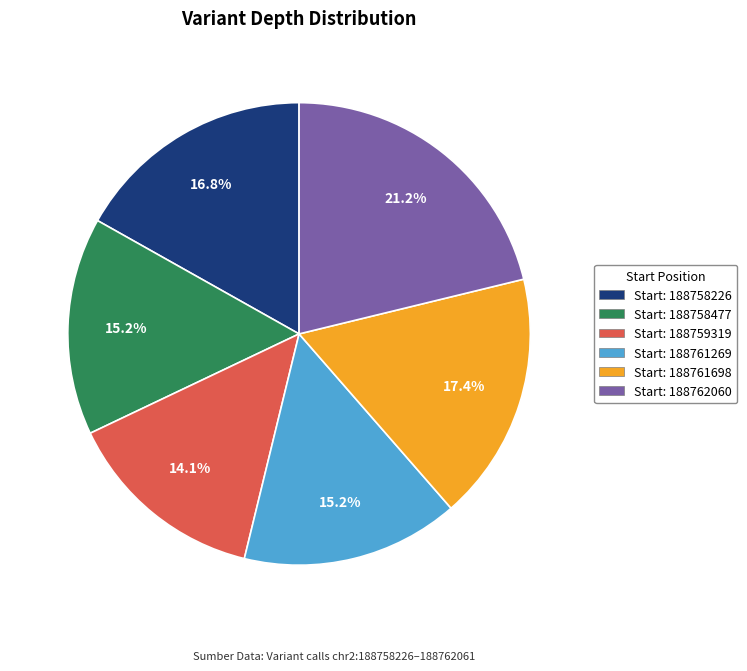

What is the largest slice in the pie chart?

Start: 188762060